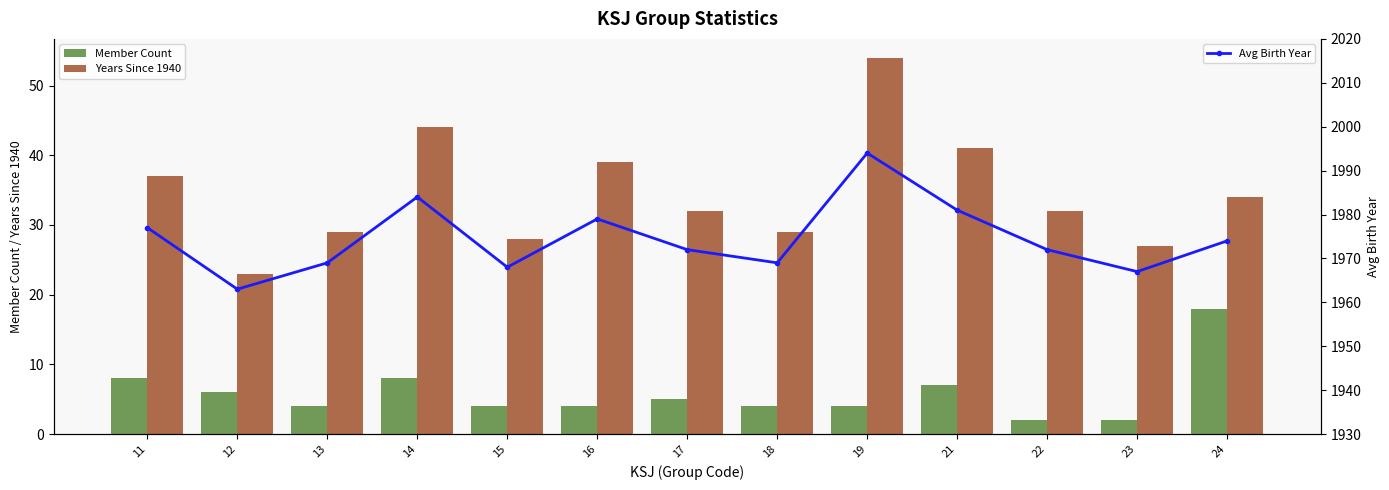

What is the average value of the Member Count series?

6